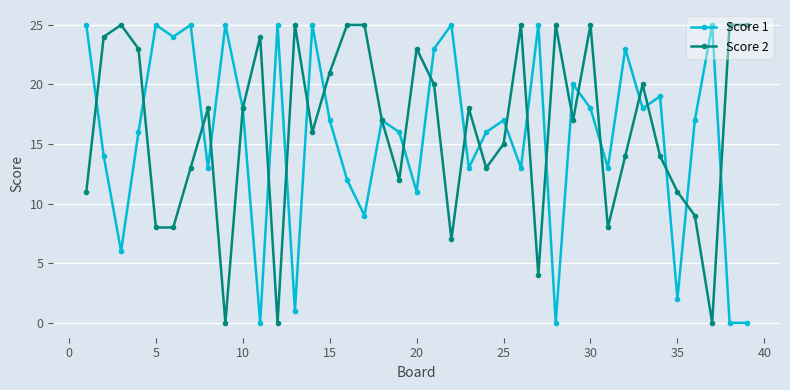

Reading left to right, list all the values displayed in this chart.

Score 1: 25	14	6	16	25	24	25	13	25	18	0	25	1	25	17	12	9	17	16	11	23	25	13	16	17	13	25	0	20	18	13	23	18	19	2	17	25	0	0
Score 2: 11	24	25	23	8	8	13	18	0	18	24	0	25	16	21	25	25	17	12	23	20	7	18	13	15	25	4	25	17	25	8	14	20	14	11	9	0	25	25